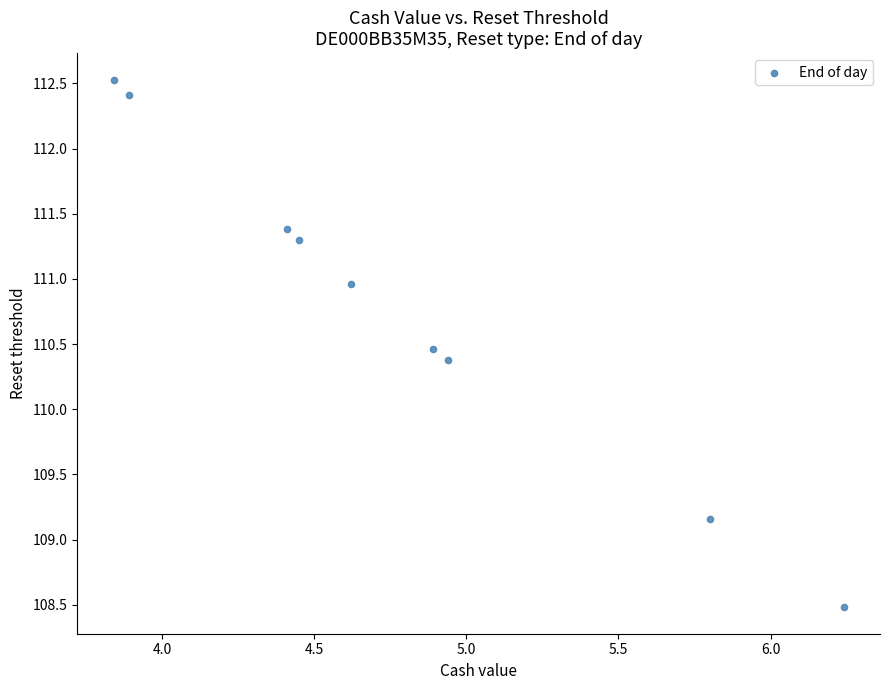

What Y value in the scatter plot is closest to 110?

110.4